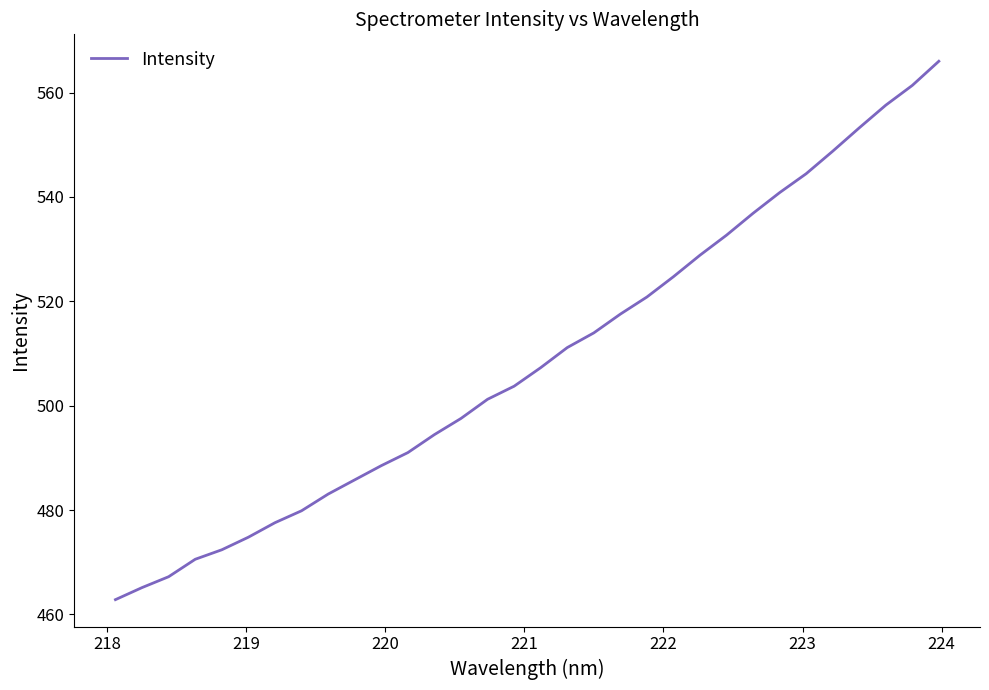

What is the maximum value shown in the chart?

566.0